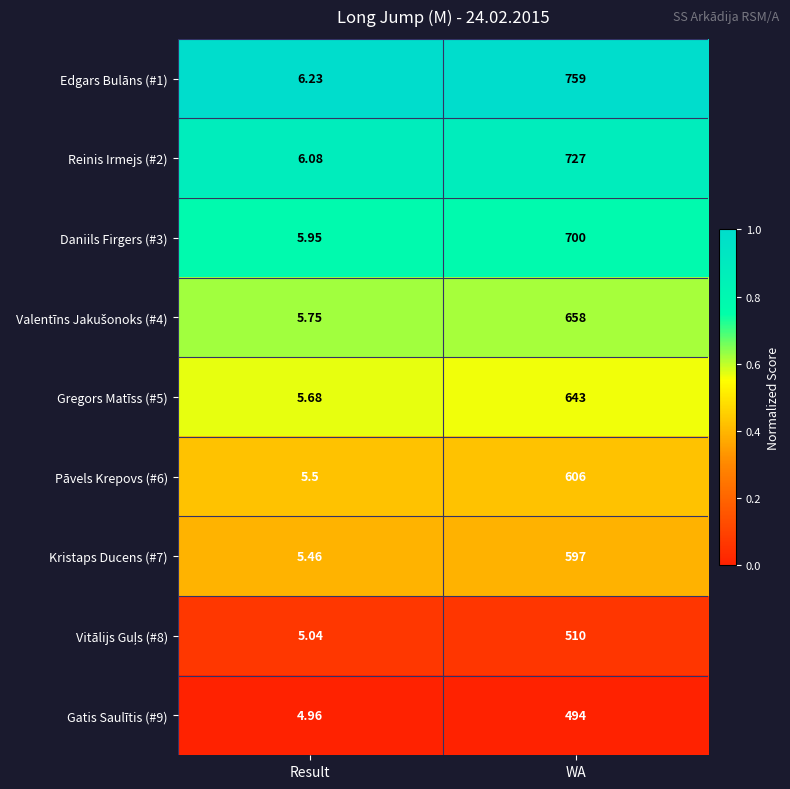

At which category is the sum across all series the highest?

WA